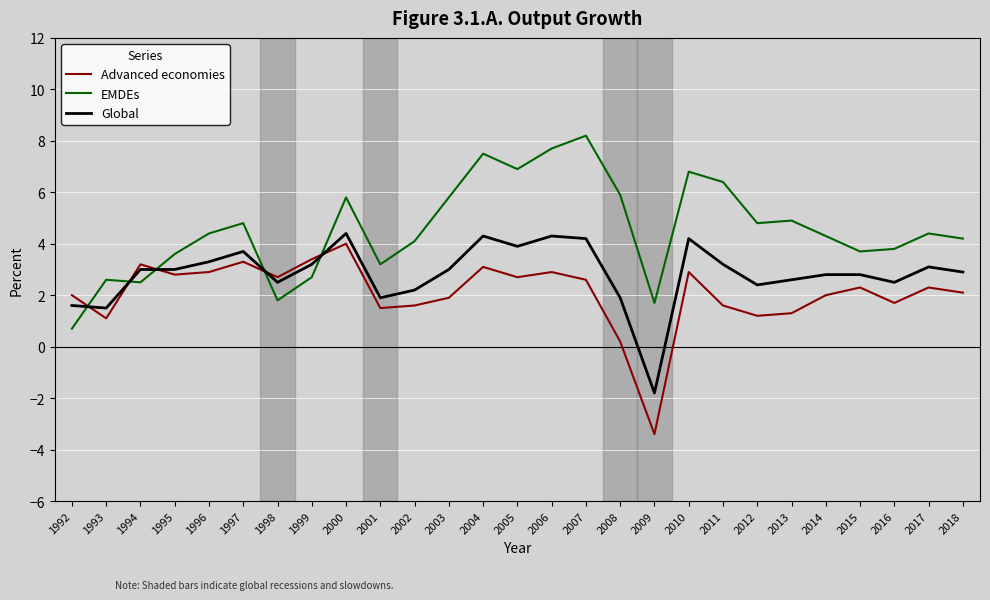

Which series changed the most between 1993 and 2000?

EMDEs